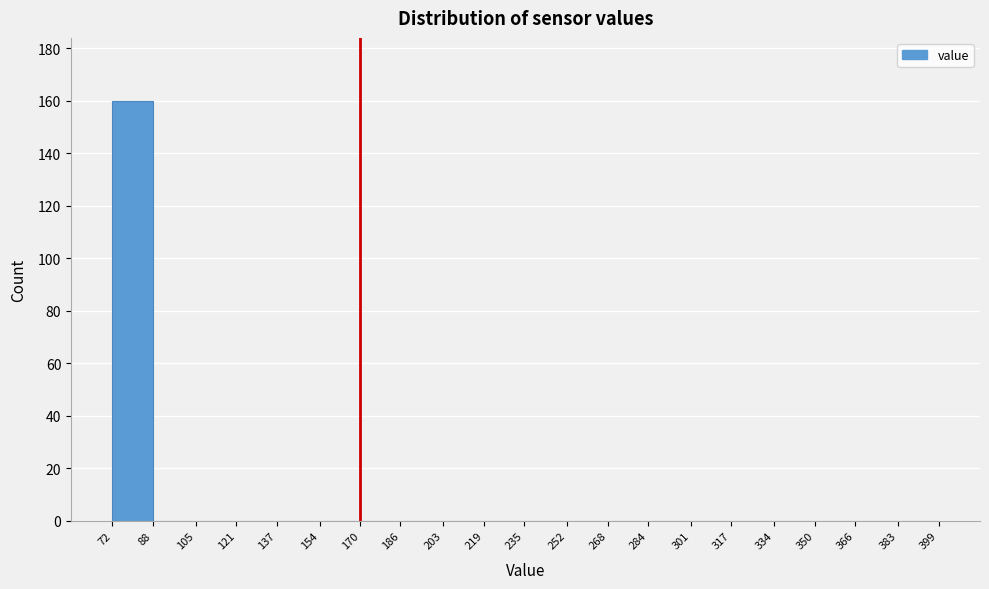

Reading left to right, transcribe this chart: for each bar, give the range it covers on the x-axis and its height. The values are not printed on the chart, so give them approximately, as read against the axis.

72 to 88: 160
88 to 105: 0
105 to 121: 0
121 to 137: 0
137 to 154: 0
154 to 170: 0
170 to 186: 0
186 to 203: 0
203 to 219: 0
219 to 235: 0
235 to 252: 0
252 to 268: 0
268 to 284: 0
284 to 301: 0
301 to 317: 0
317 to 334: 0
334 to 350: 0
350 to 366: 0
366 to 383: 0
383 to 399: 0